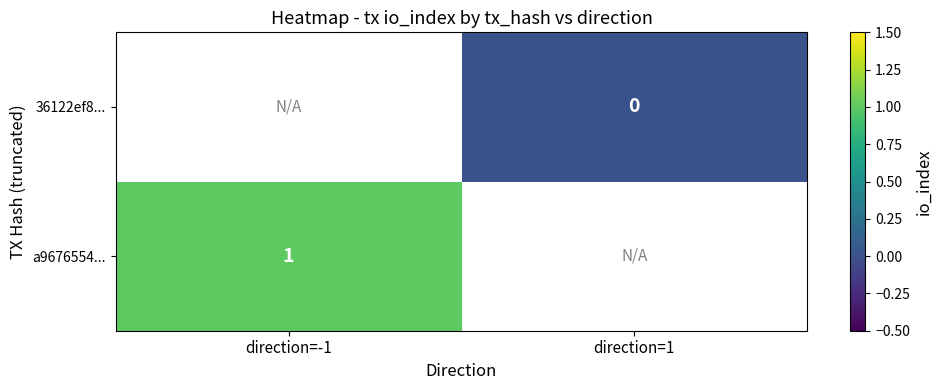

At how many categories does at least one series exceed 0?

1